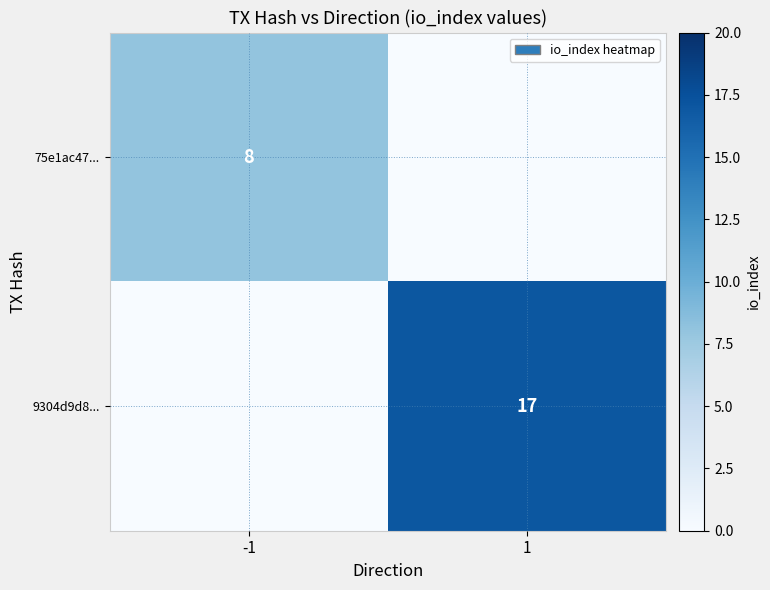

The 75e1ac47... series shows 8 at -1. True or false?

True